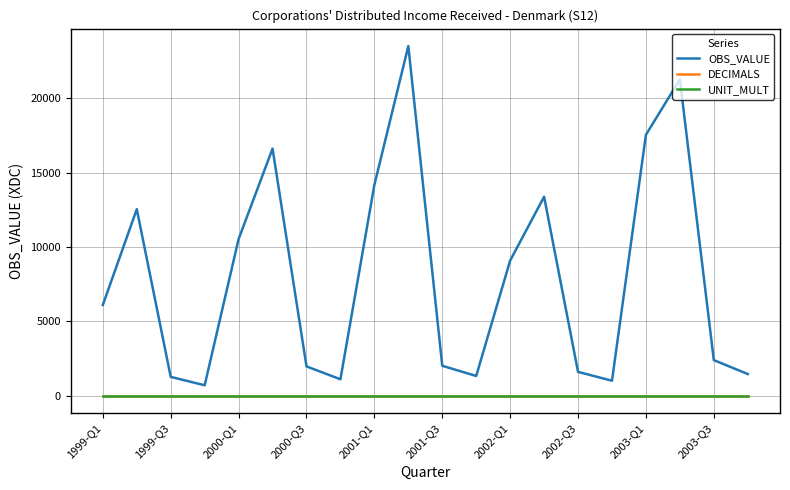

Which series has the largest total across all categories?

OBS_VALUE